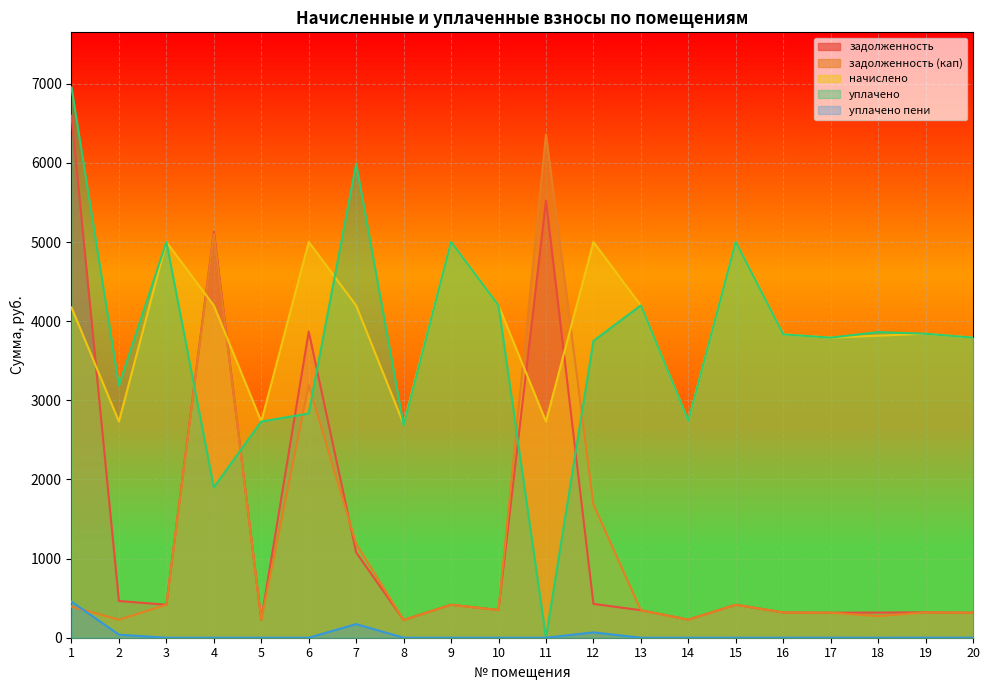

Which series has the largest total across all categories?

начислено